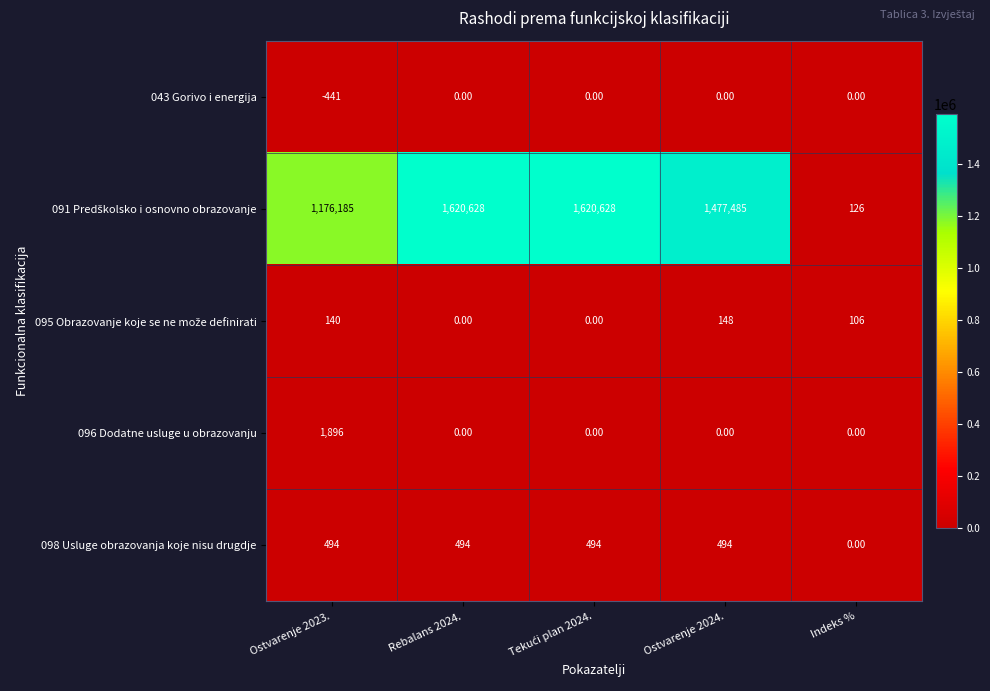

What is the total value across all series at Ostvarenje 2024.?

1478127